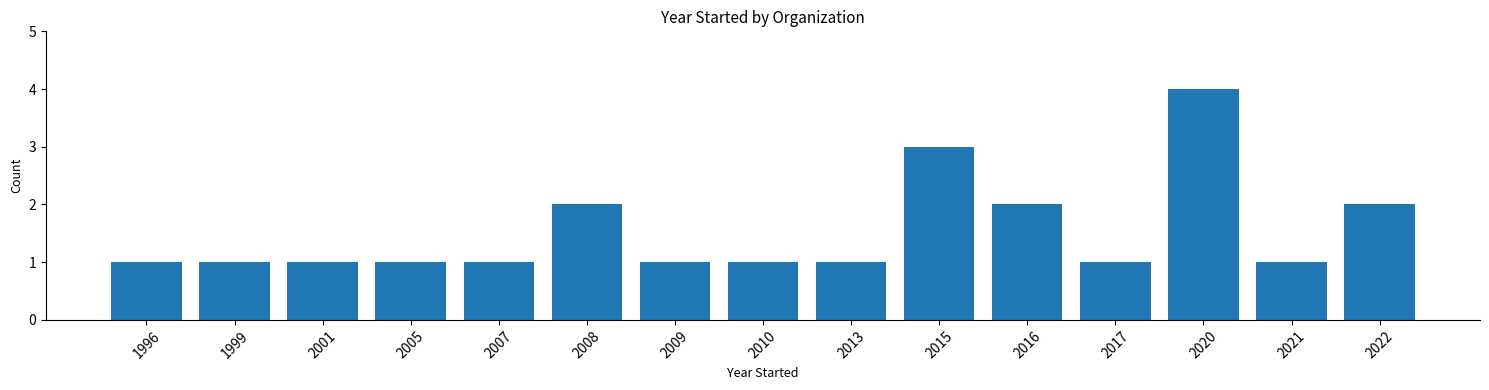

What is the change in value from 1999 to 2008?

+1